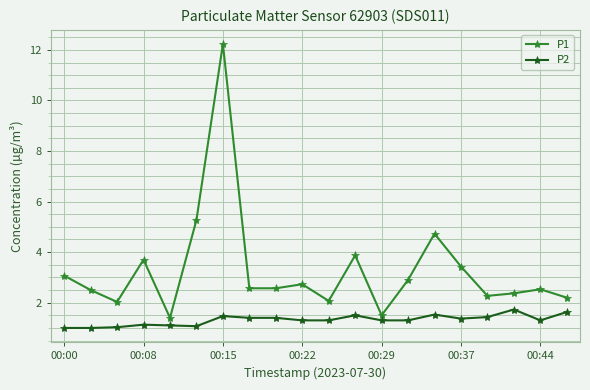

What is the maximum value for P2?

1.7